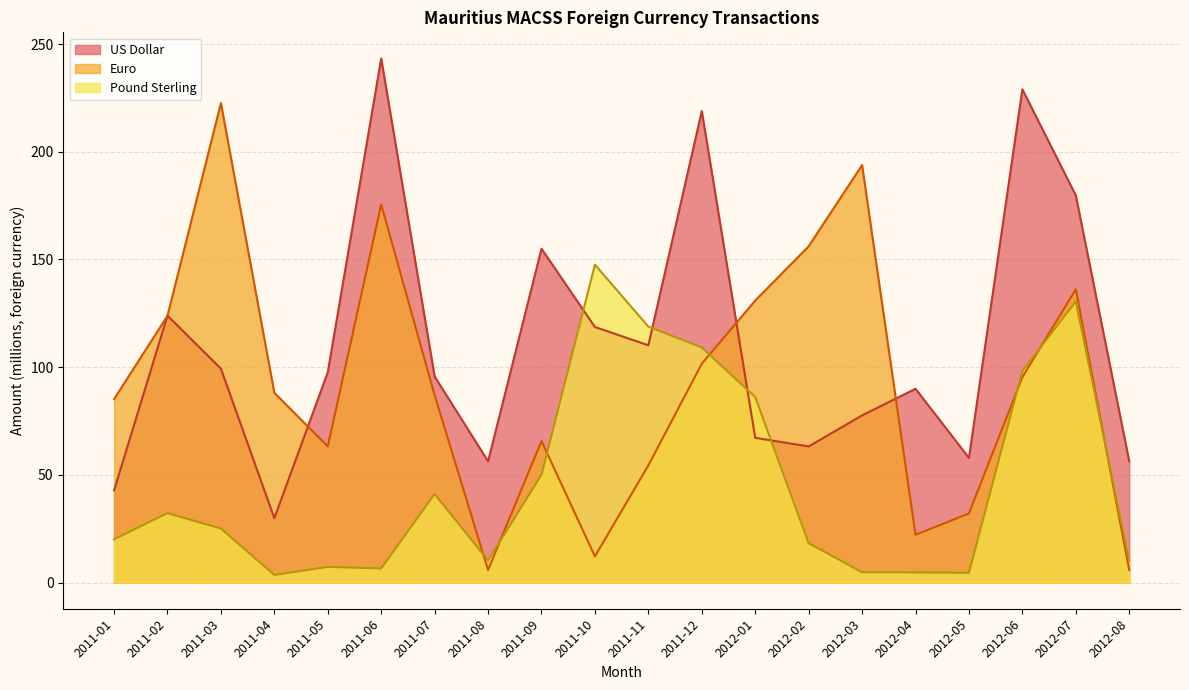

The Euro series shows 32.1 at 2012-05. True or false?

True